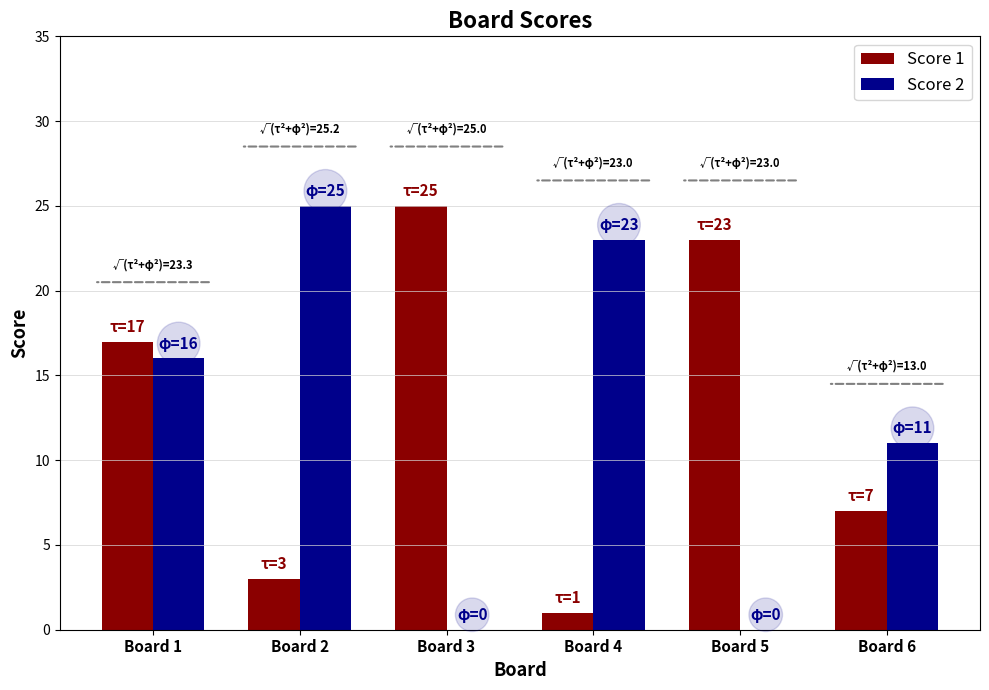

What is the greatest value displayed?

25